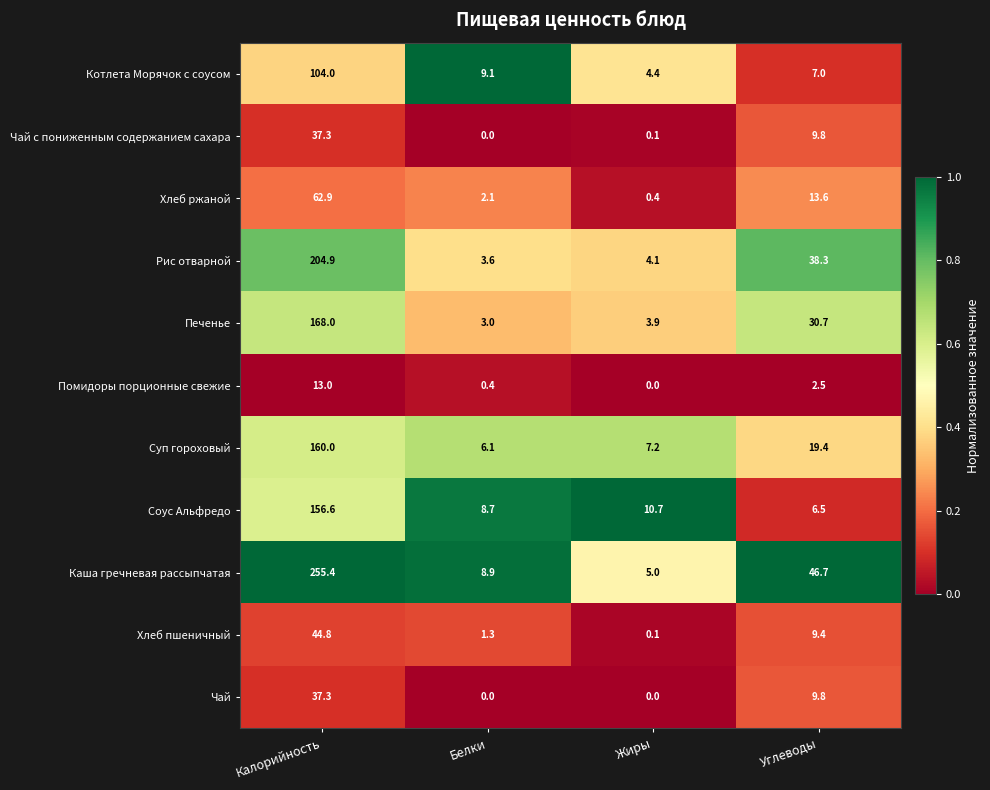

The Хлеб ржаной series shows 21.4 at Углеводы. True or false?

False